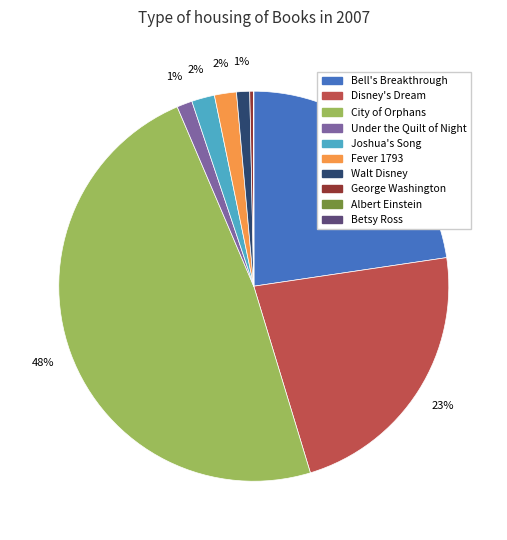

Between City of Orphans and Disney's Dream, which is larger?

City of Orphans